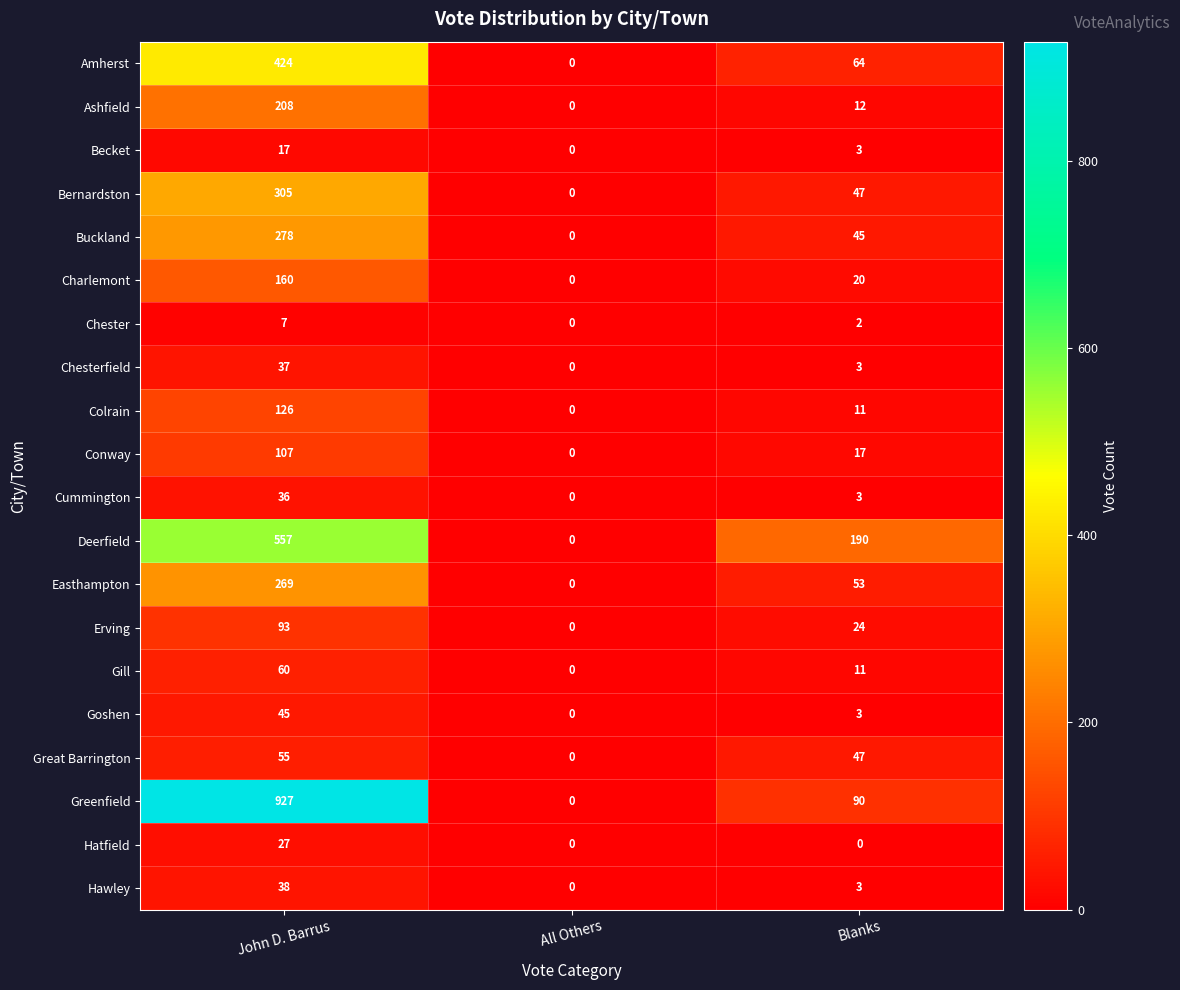

List the series in order of their peak value, lowest first.

Chester, Becket, Hatfield, Cummington, Chesterfield, Hawley, Goshen, Great Barrington, Gill, Erving, Conway, Colrain, Charlemont, Ashfield, Easthampton, Buckland, Bernardston, Amherst, Deerfield, Greenfield